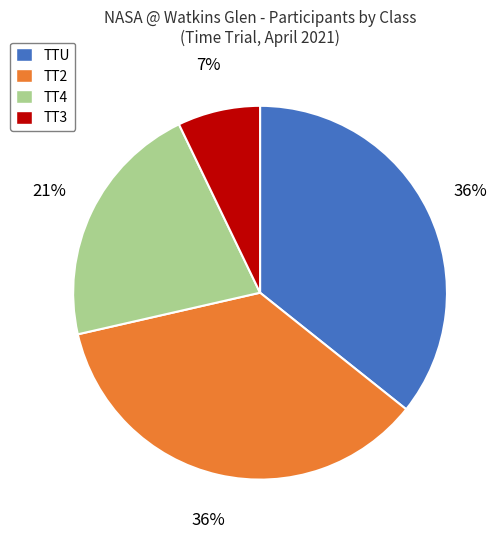

True or false: TT2 accounts for 36% of the total.

True